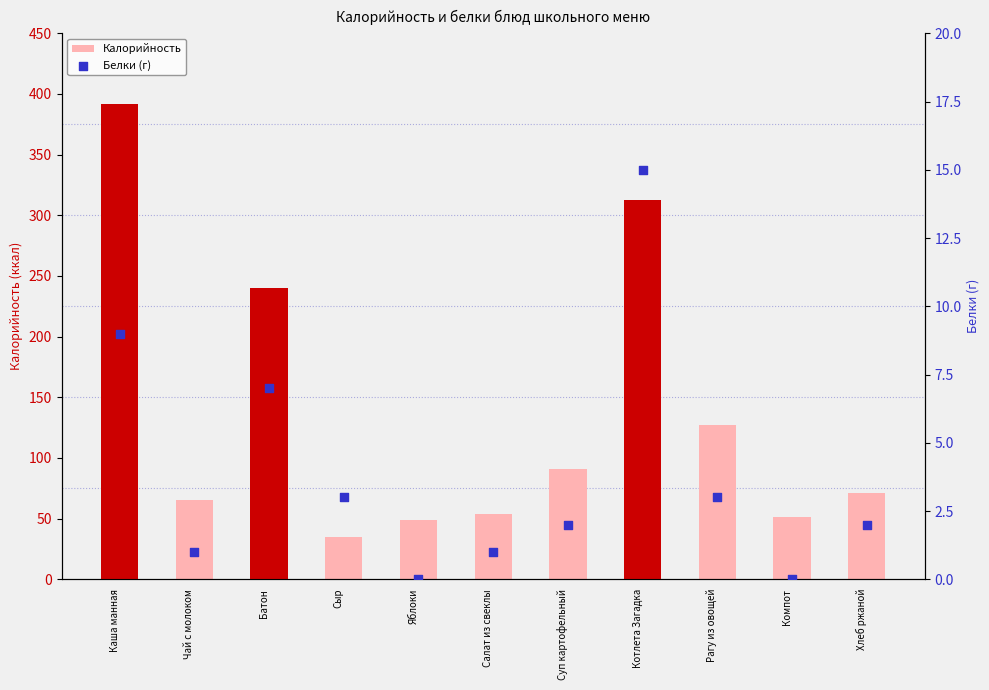

Is the value of Белки (г) at Рагу из овощей greater than the value of Калорийность at Рагу из овощей?

No